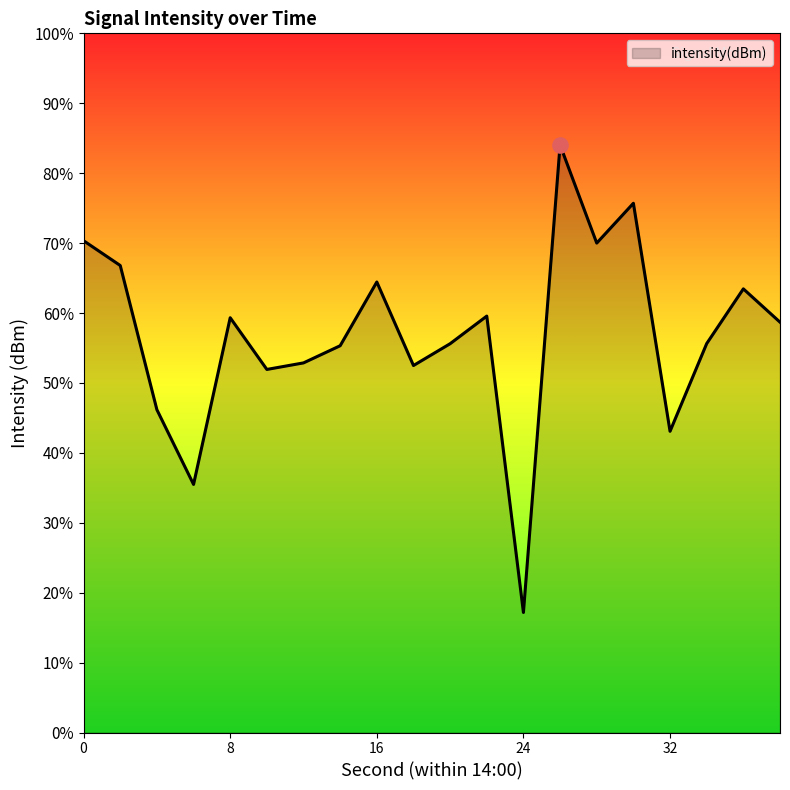

What is the change in value from 12 to 16?

+4.6